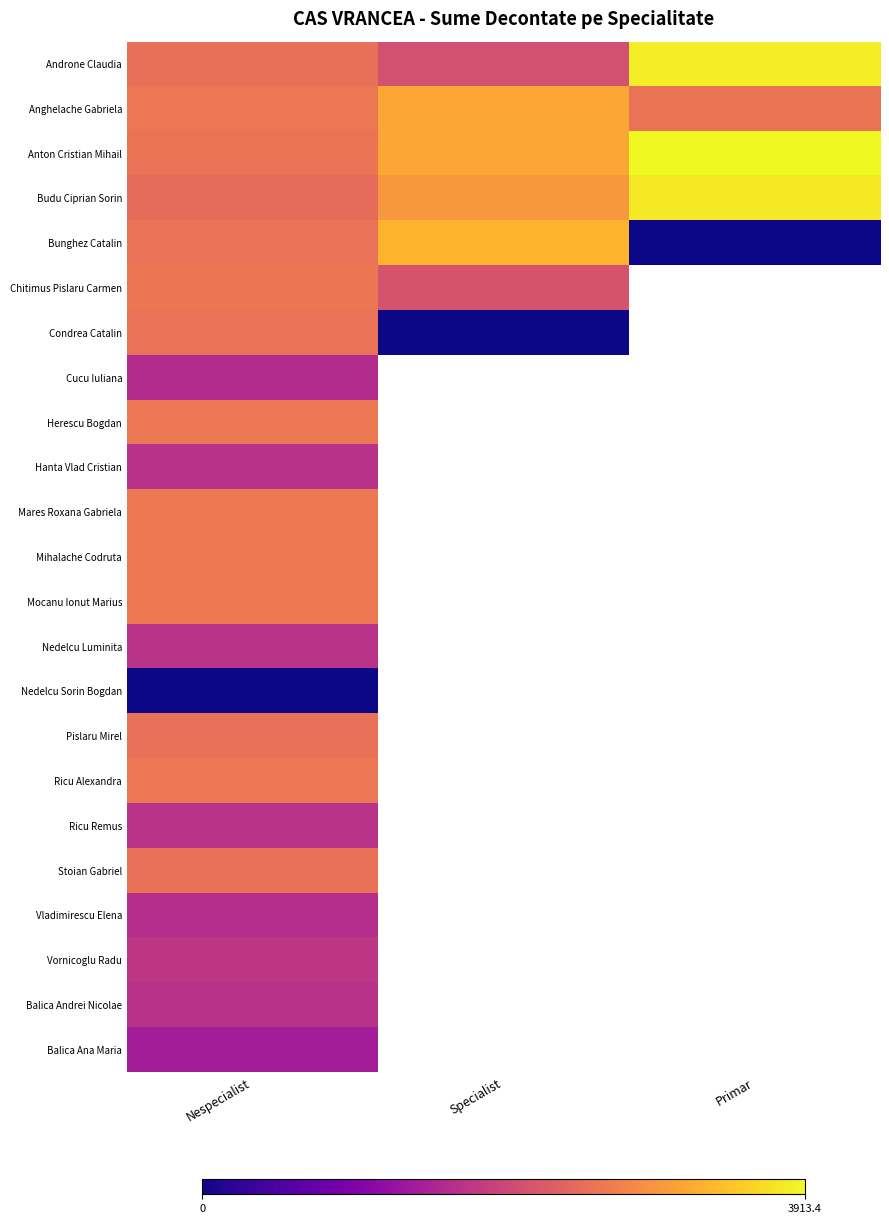

How many positive values does the Ricu Remus series have?

1